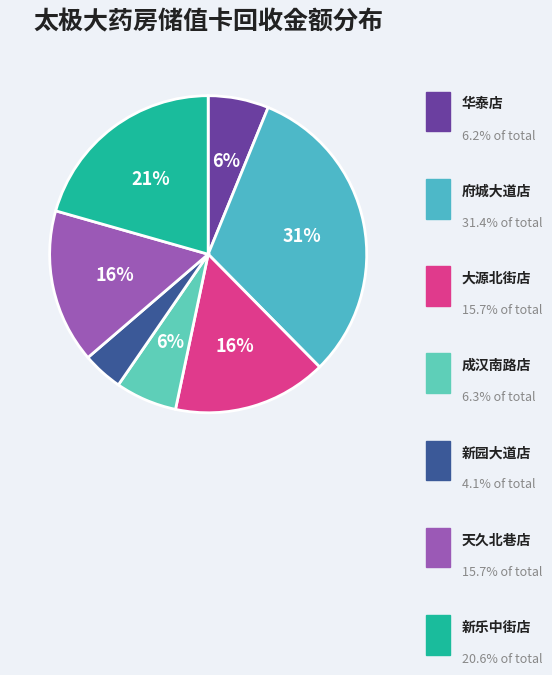

To the nearest percent, what percentage of the pie is 新乐中街店?

21%